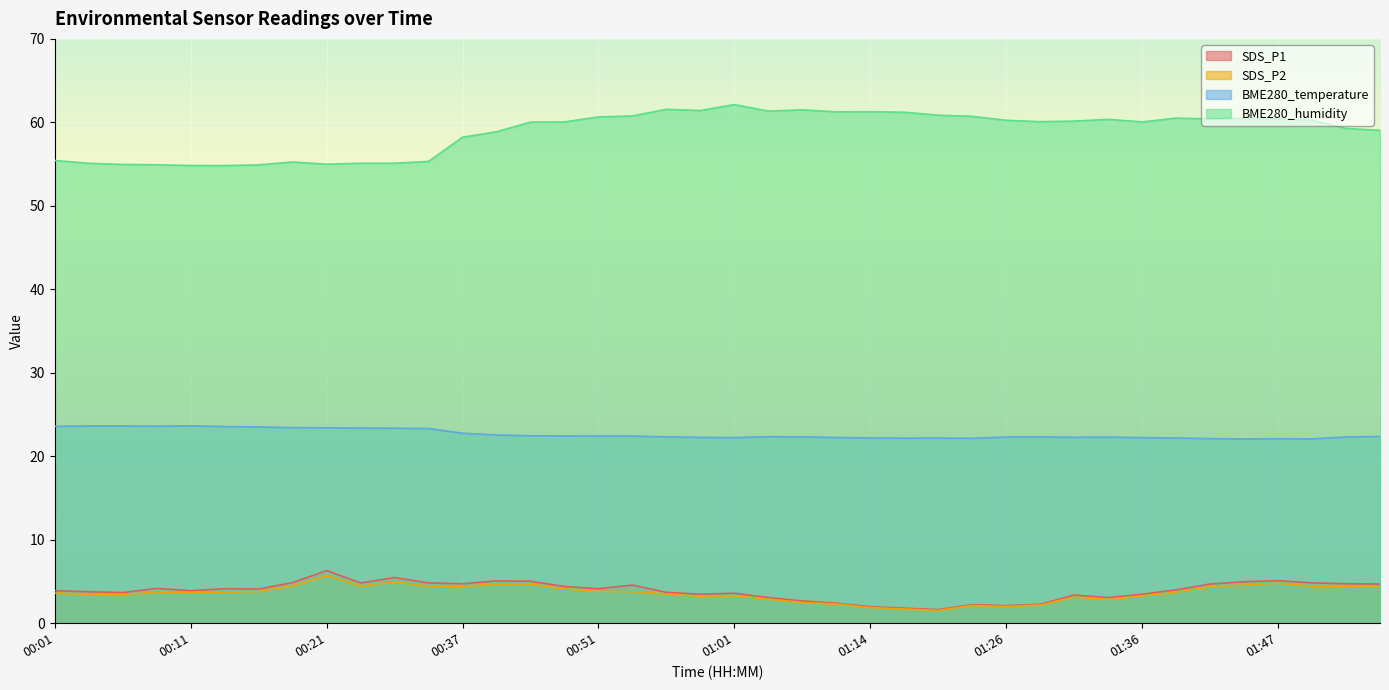

How many interior local valleys does the BME280_temperature series have?

7